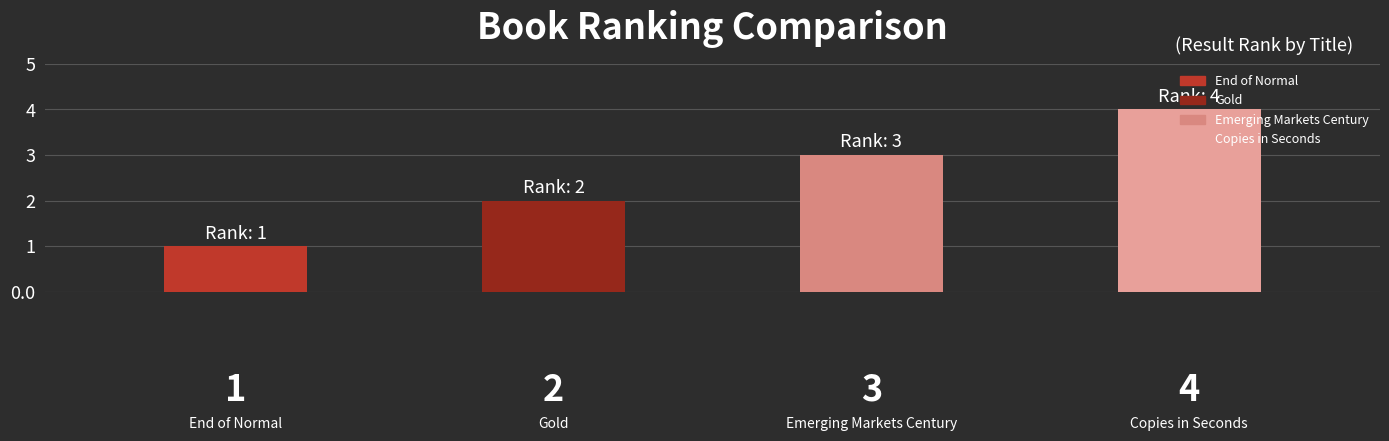

List the labels in order of value, largest first.

Copies in Seconds, Emerging Markets Century, Gold, End of Normal